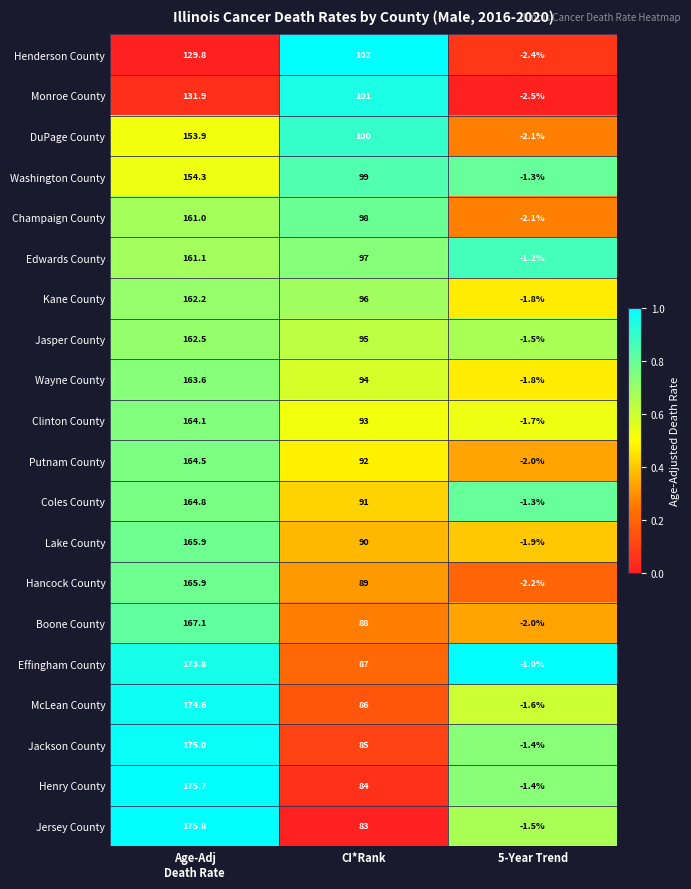

Where is Boone County nearest to the value 82?

CI*Rank